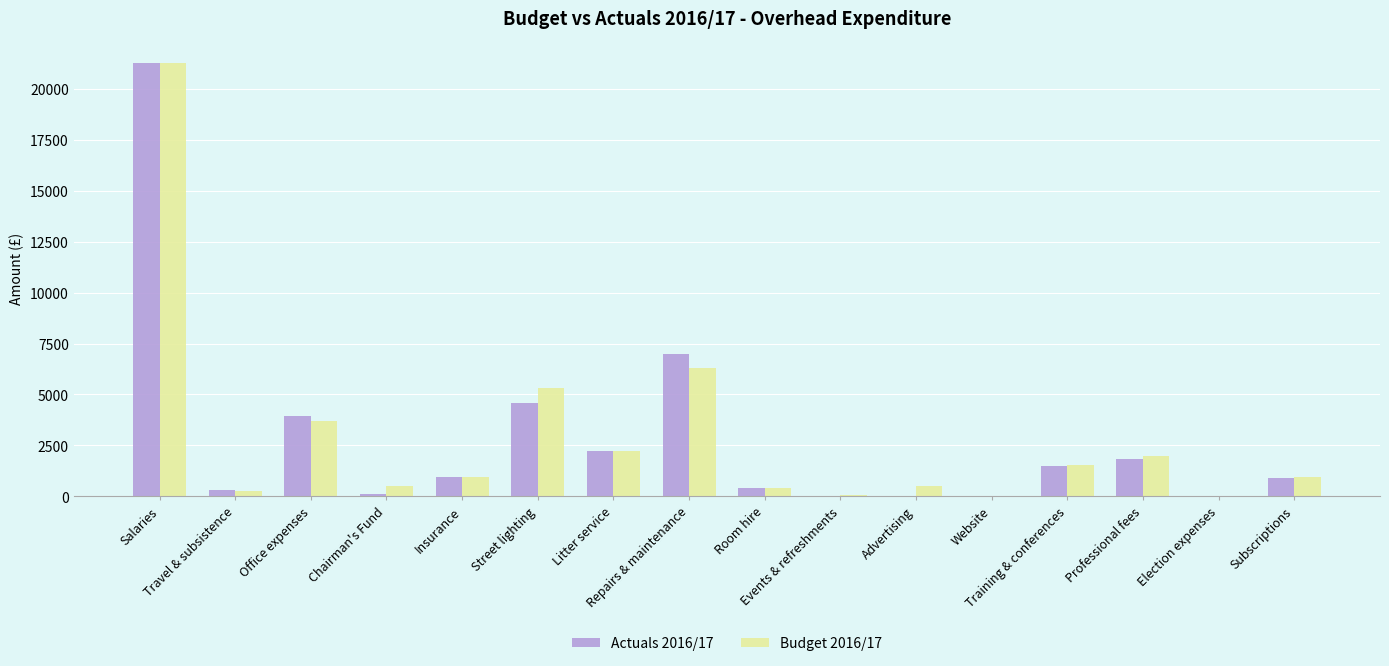

Where does the Actuals 2016/17 series first go above 946?

Salaries